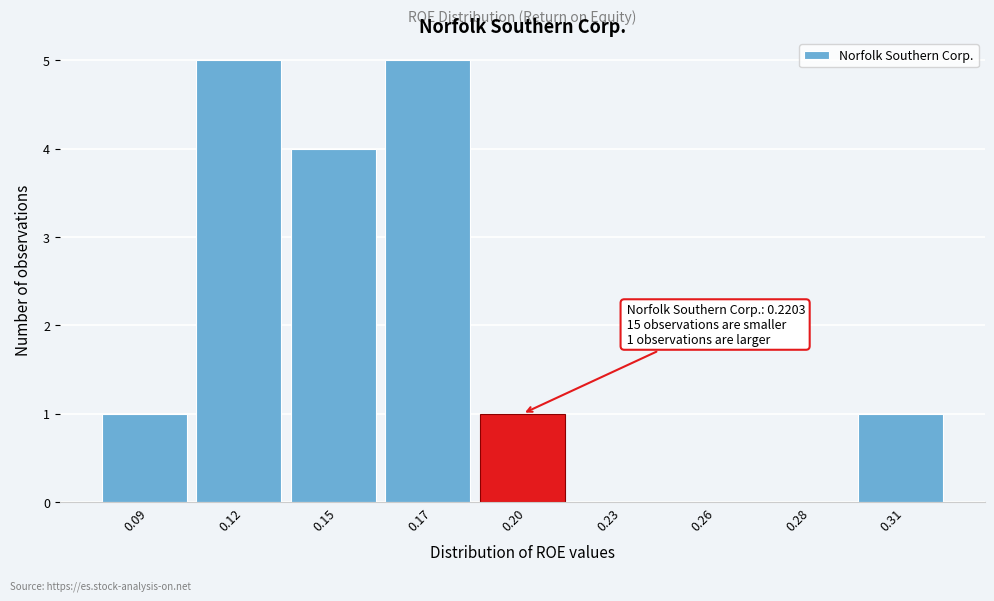

Reading left to right, what are all the values shown in this chart?

0.09=1	0.12=5	0.15=4	0.17=5	0.20=1	0.23=0	0.26=0	0.28=0	0.31=1